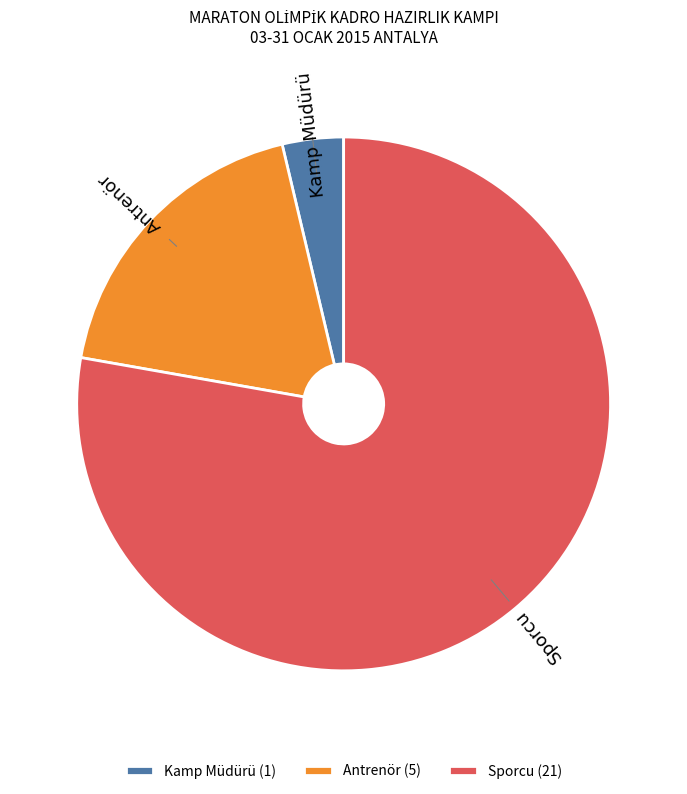

How many segments does this pie chart have?

3